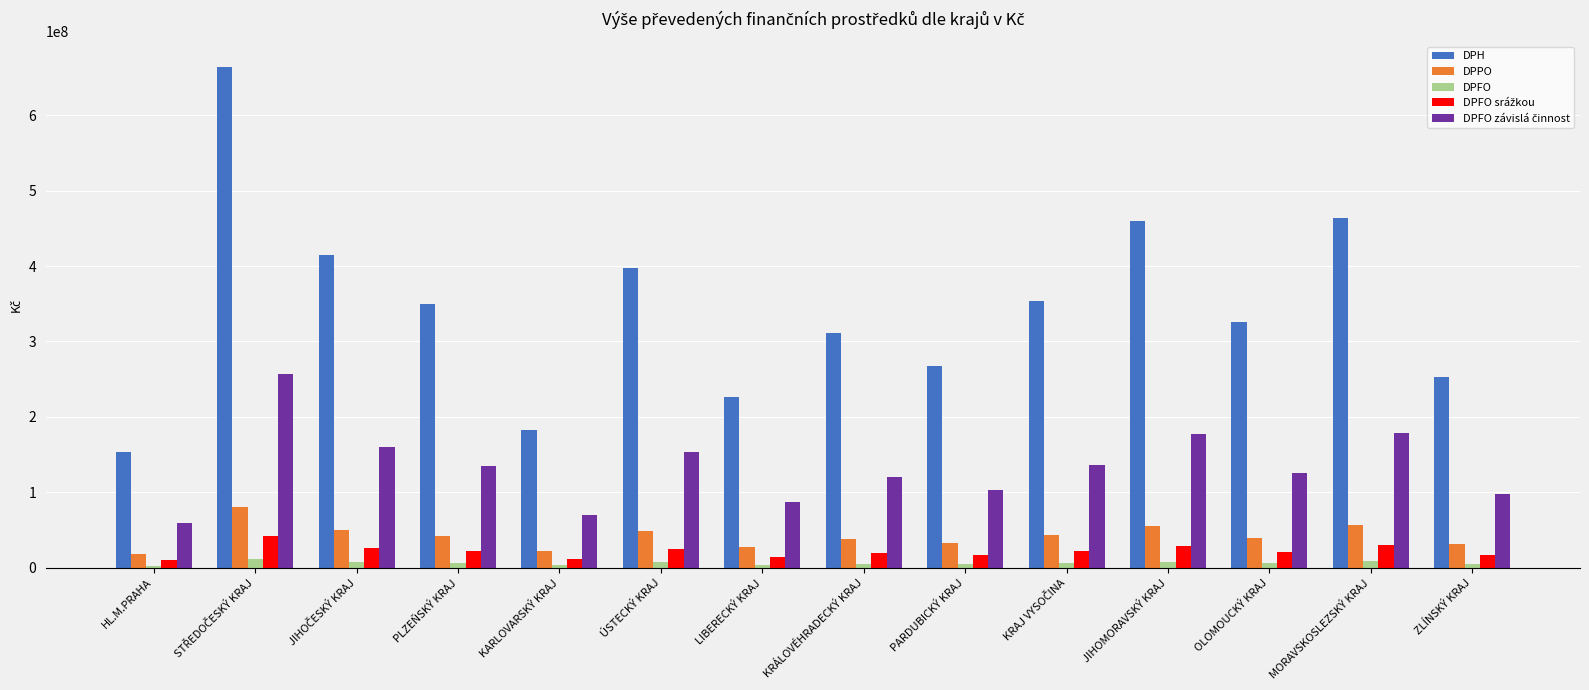

What is the maximum value shown in the chart?

664434500.5